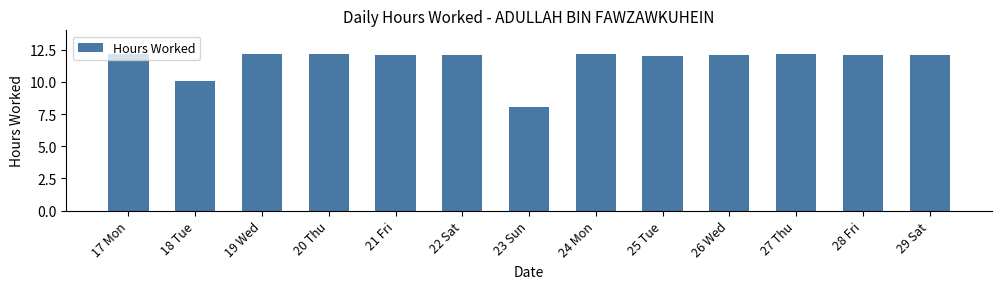

What is the greatest value displayed?

12.2